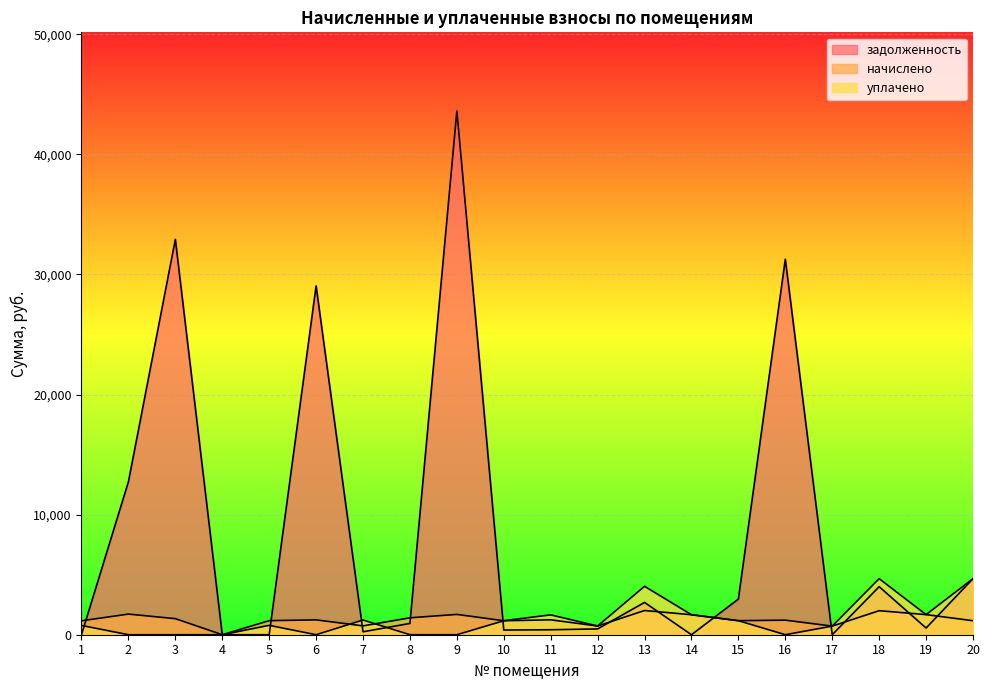

Which category has the highest value in the начислено series?

13